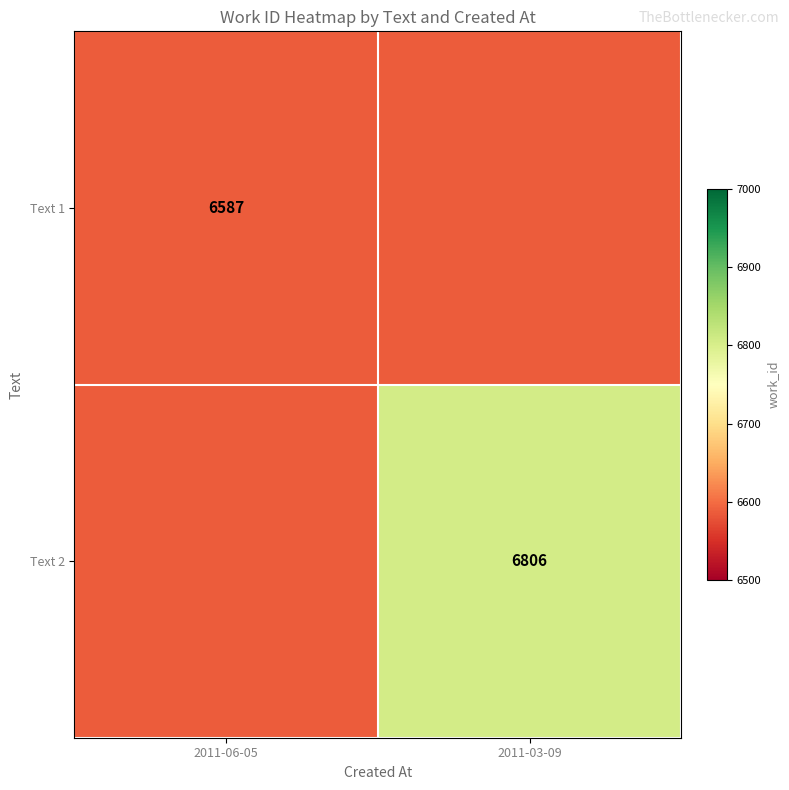

The value of Text 1 at 2011-06-05 is 8775. True or false?

False